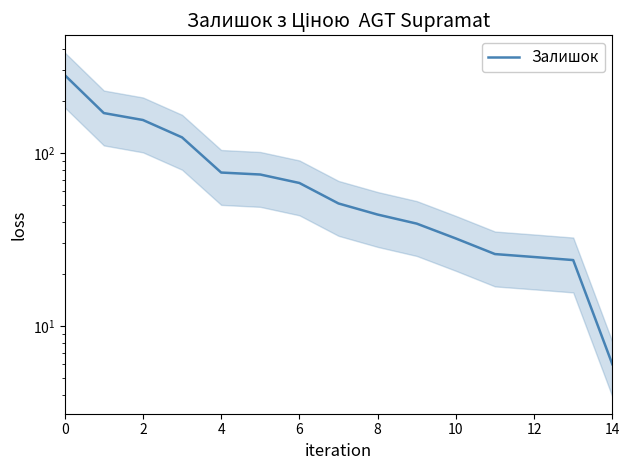

The value at 11 is 26. True or false?

True